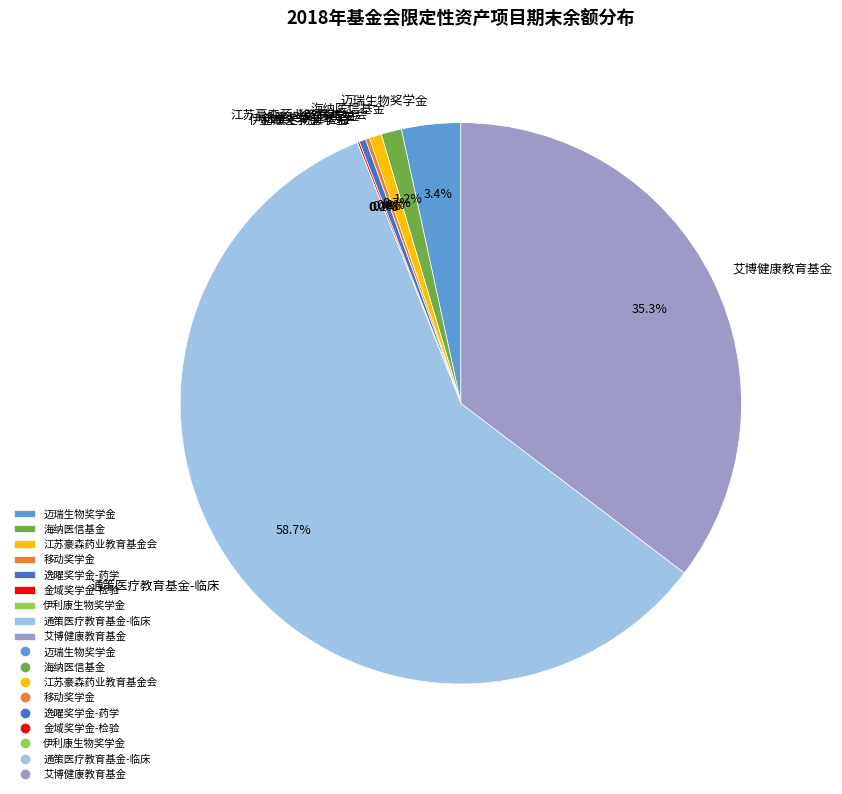

The 艾博健康教育基金 slice represents 35% of the pie. True or false?

True